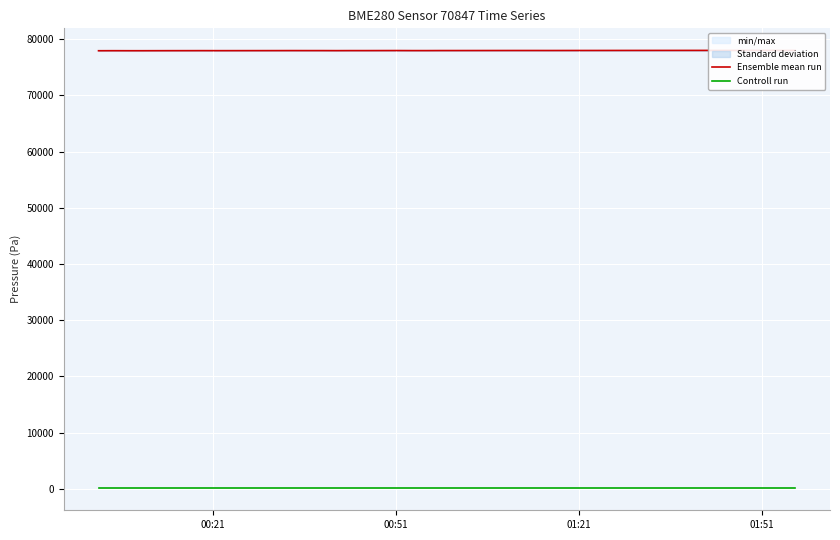

List the series in order of their peak value, highest first.

Ensemble mean run, Controll run